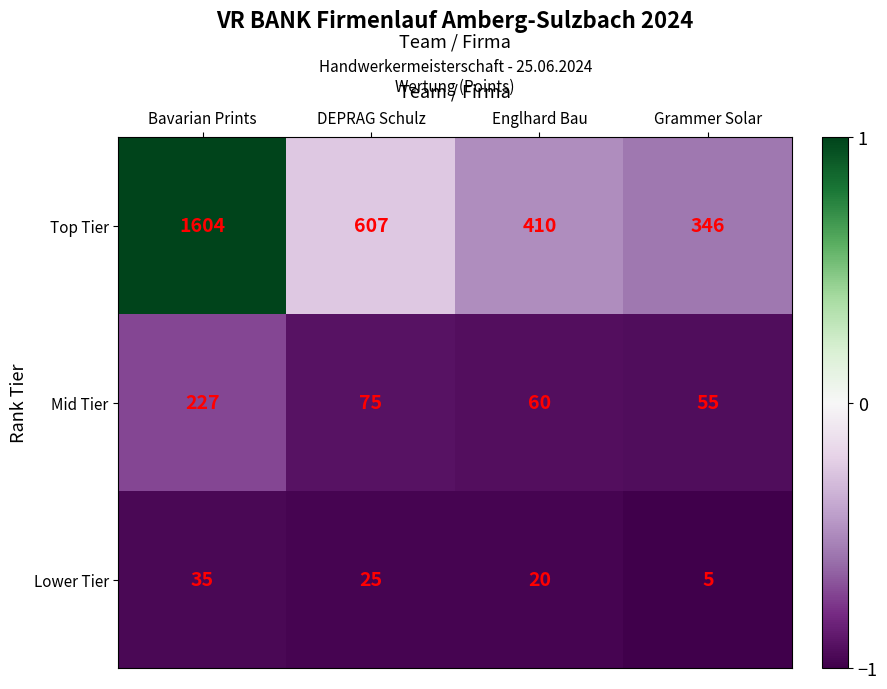

What is the minimum value shown in the chart?

5